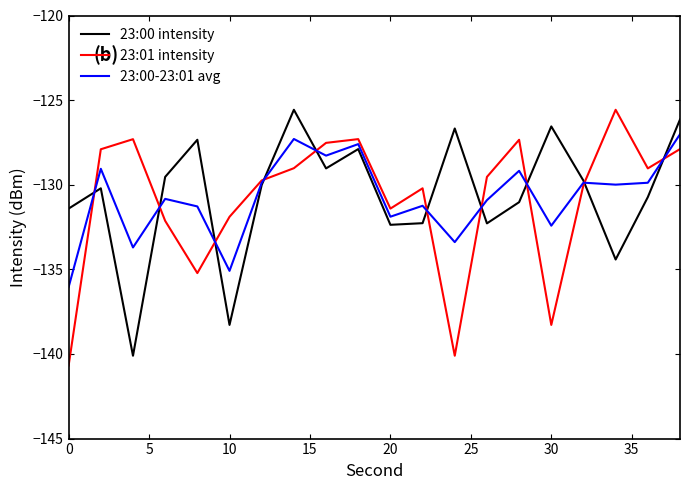

True or false: 23:00 intensity and 23:01 intensity cross at least once.

True